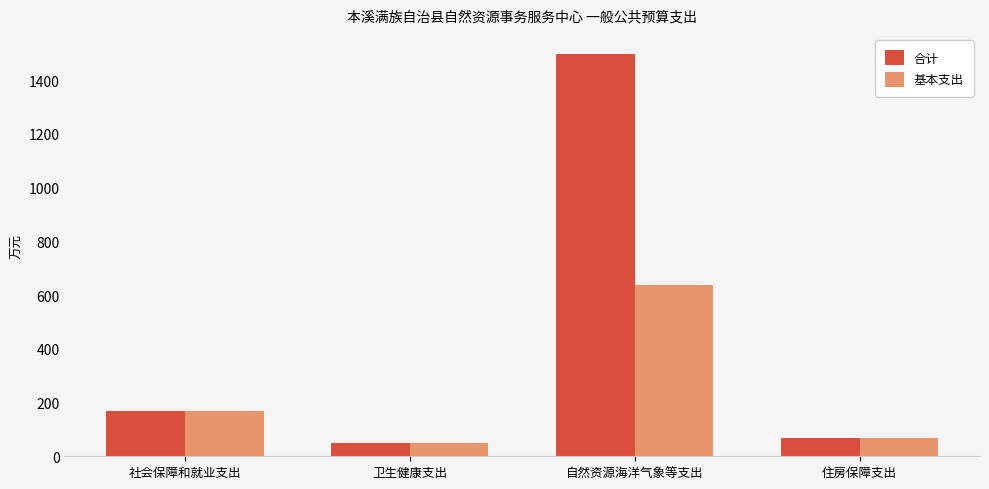

Between 卫生健康支出 and 自然资源海洋气象等支出, which series saw the biggest shift?

合计